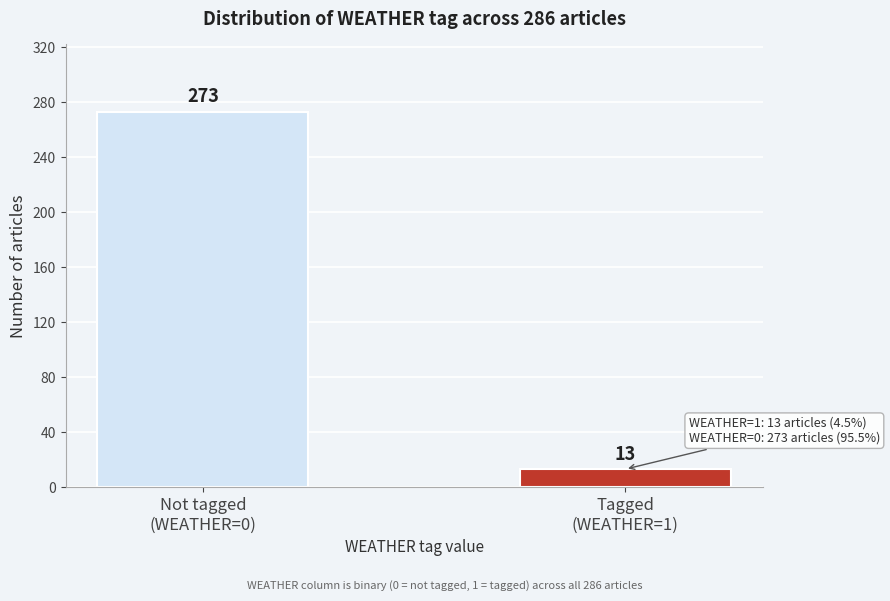

Reading left to right, extract all data points from this chart.

273	13